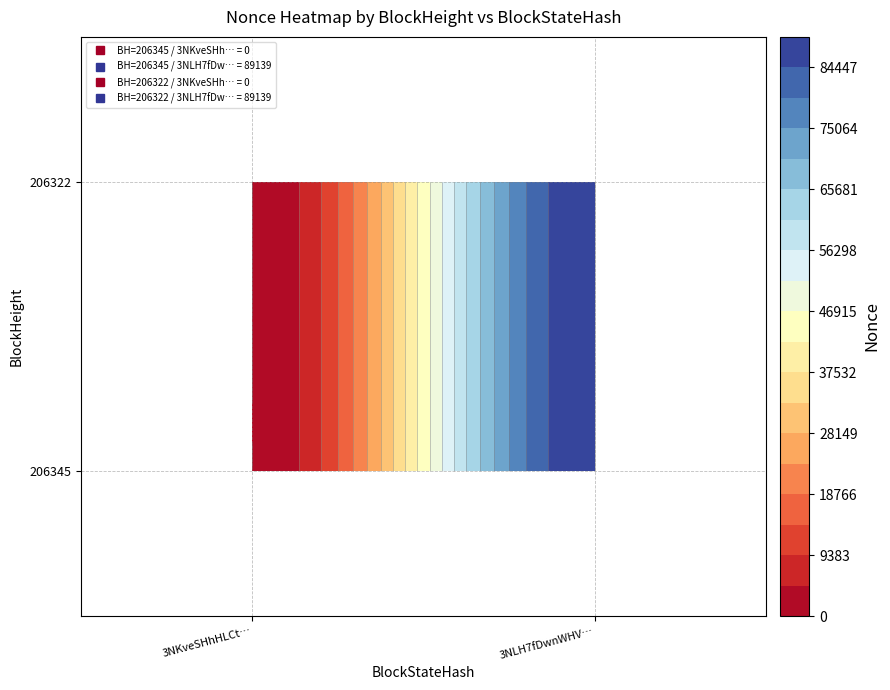

What is the difference between the 206322 values at 0 and 1?

89139